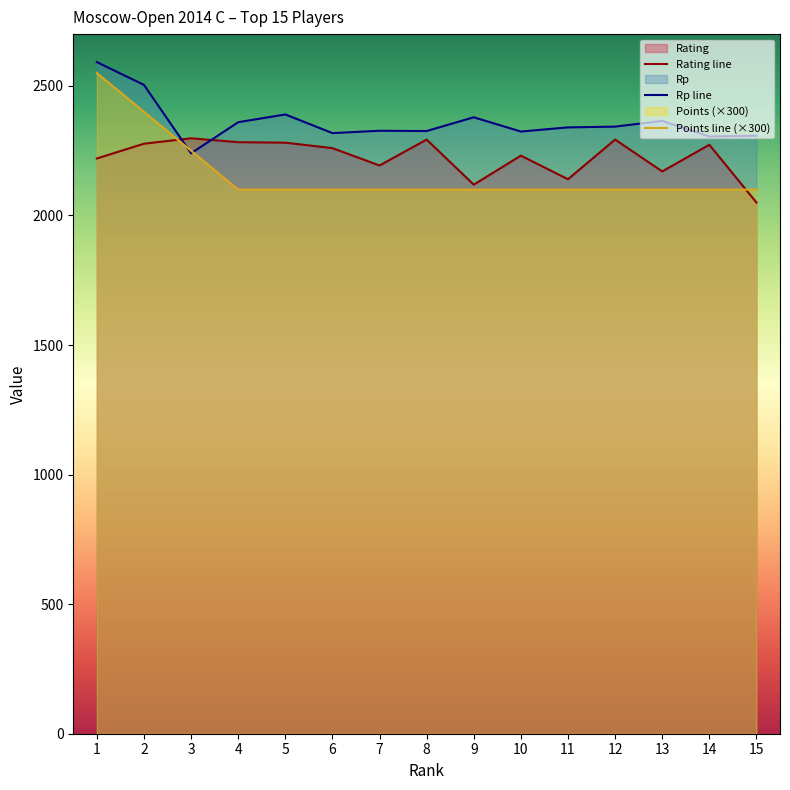

In Rp, how many points are higher than both neighbors (excluding endpoints)?

4